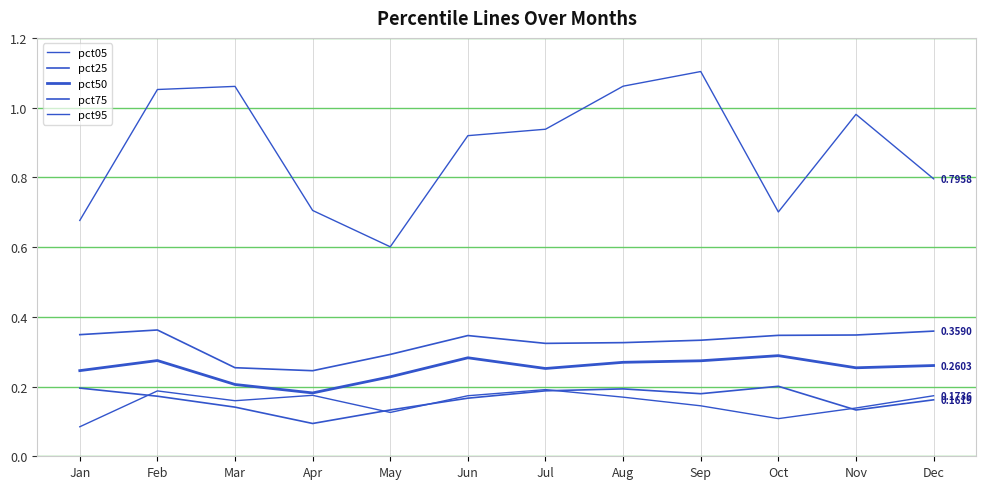

At which category does the chart reach its peak across all series?

Sep